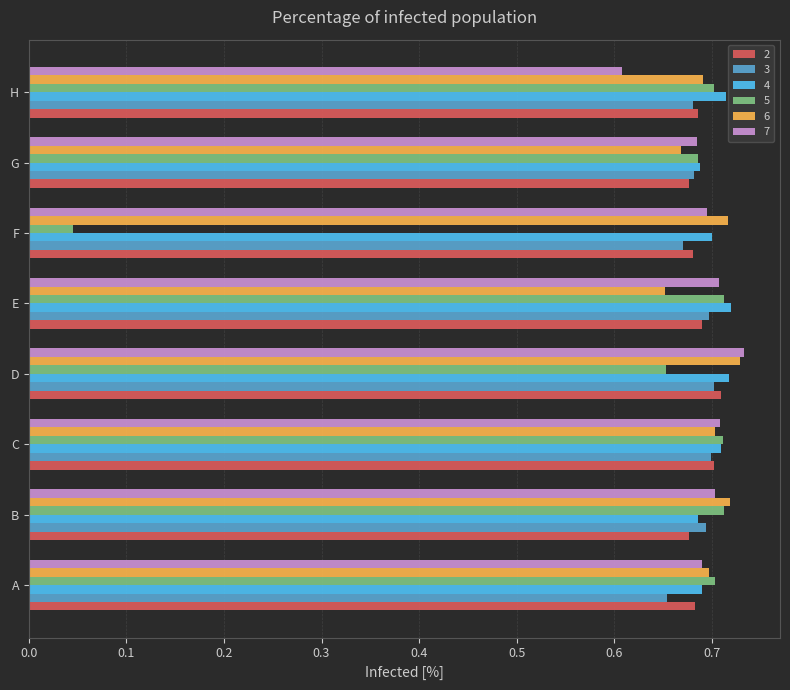

What is the sum of the 7 values at C and H?

1.3